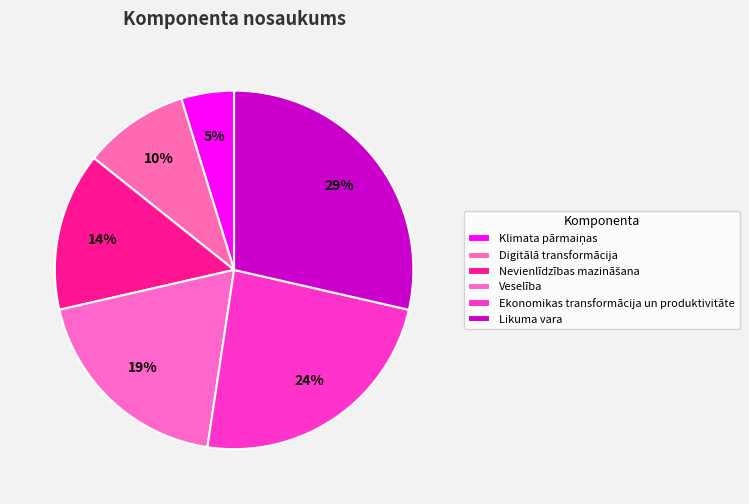

How many slices are in this pie chart?

6